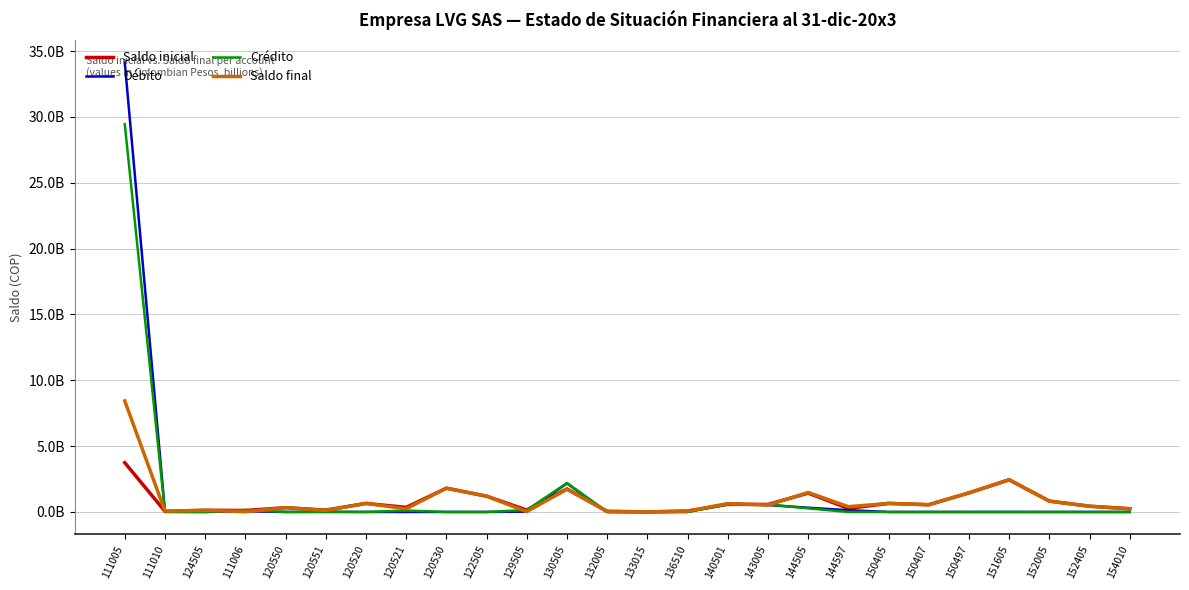

What is the average value of the Crédito series?

1.3